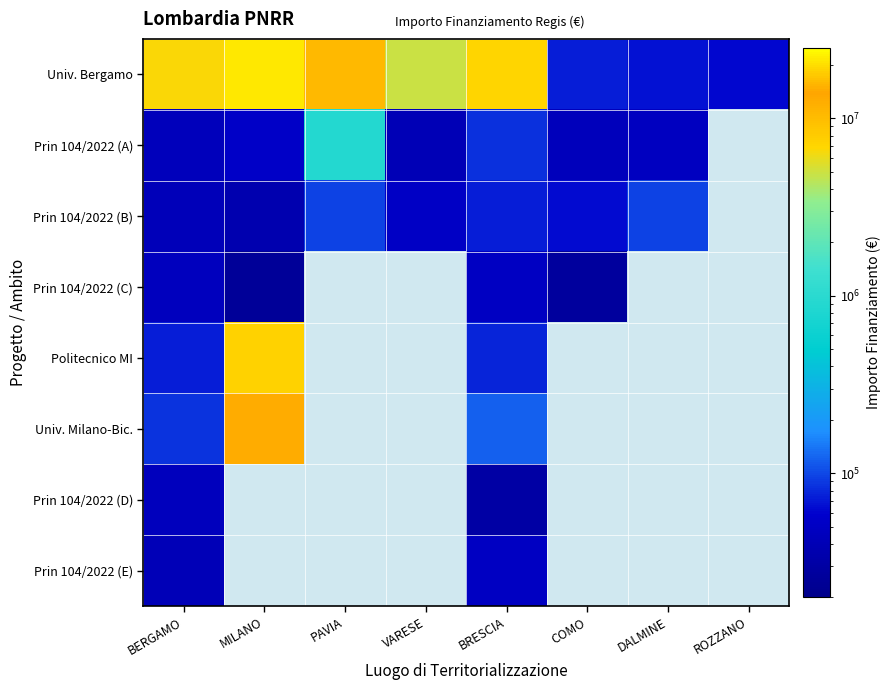

The value of Prin 104/2022 (B) at COMO is 63747.5. True or false?

True